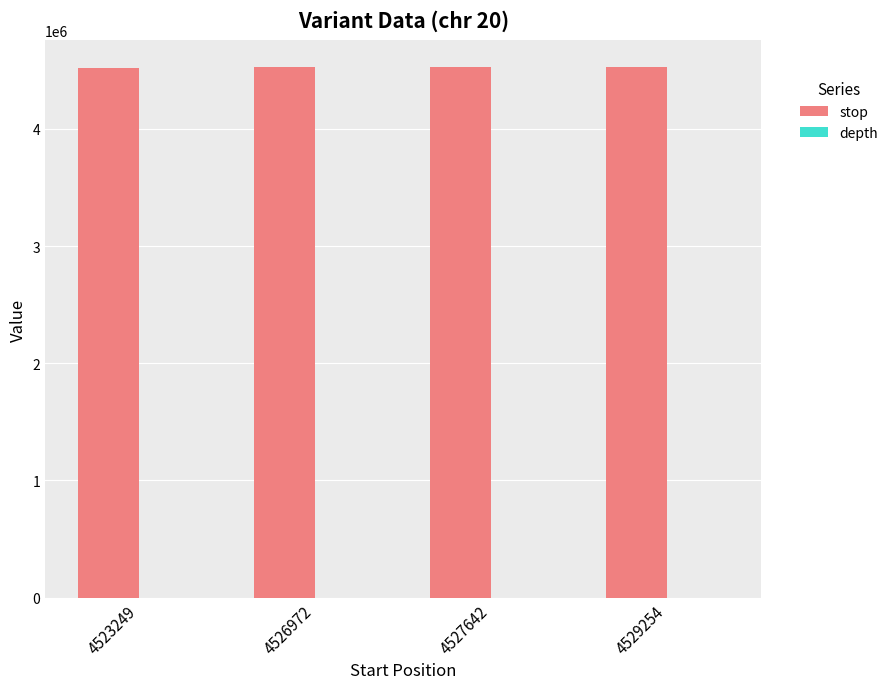

True or false: stop has a value of 1661875 at 4523249.

False